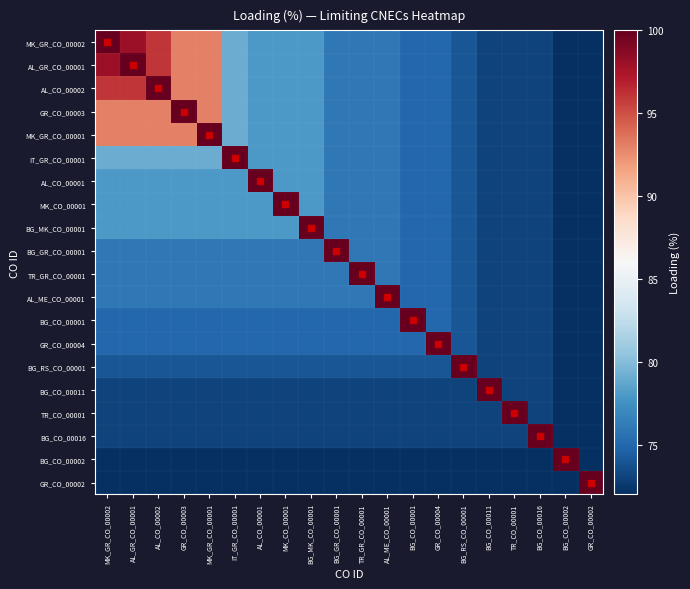

How many distinct data groups are displayed?

20